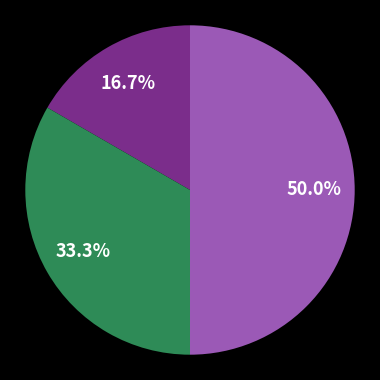

Count the number of slices in the pie.

3